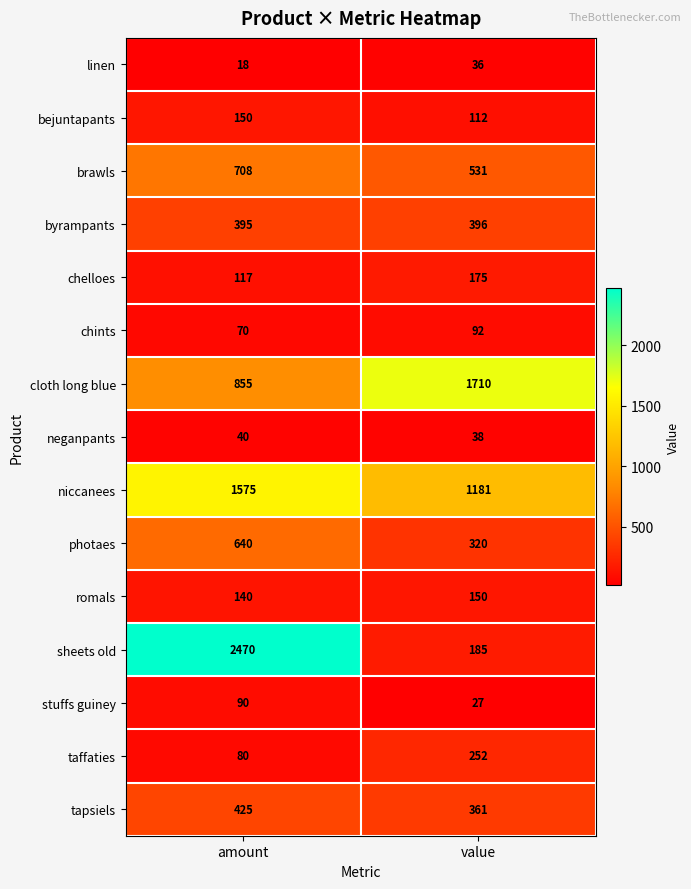

What is the greatest value displayed?

2470